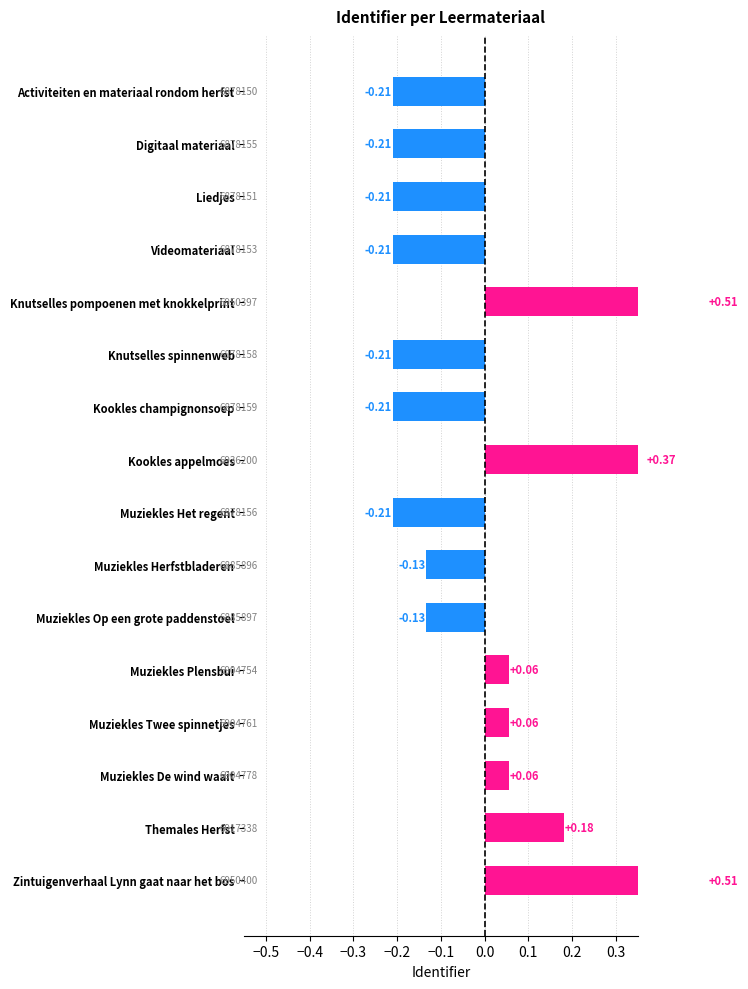

What is the greatest value displayed?

0.5